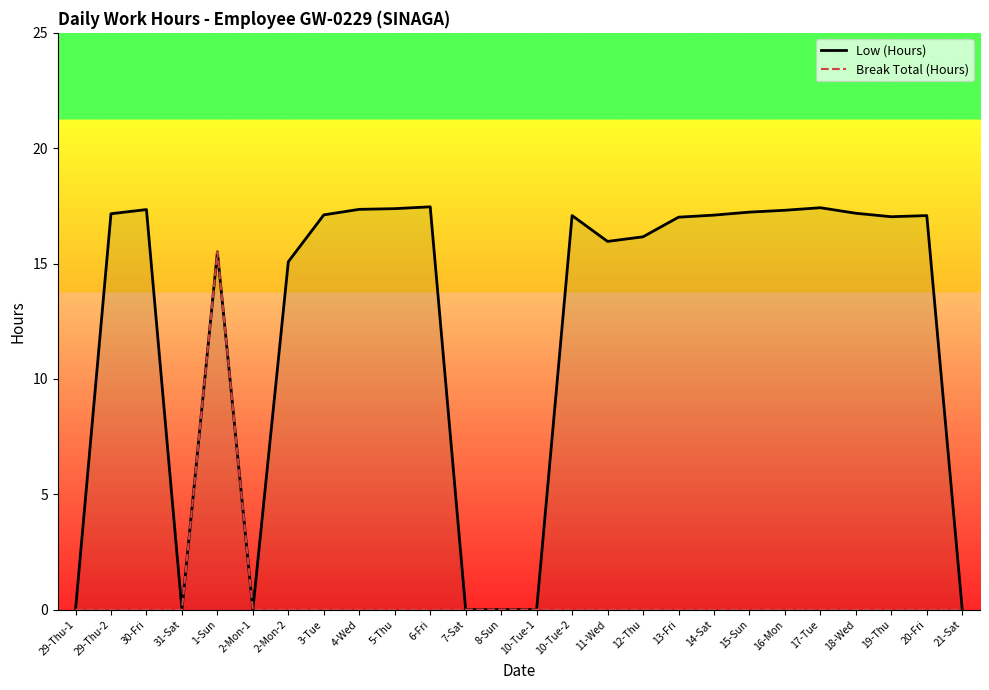

Which series changed the most between 3-Tue and 18-Wed?

Low (Hours)